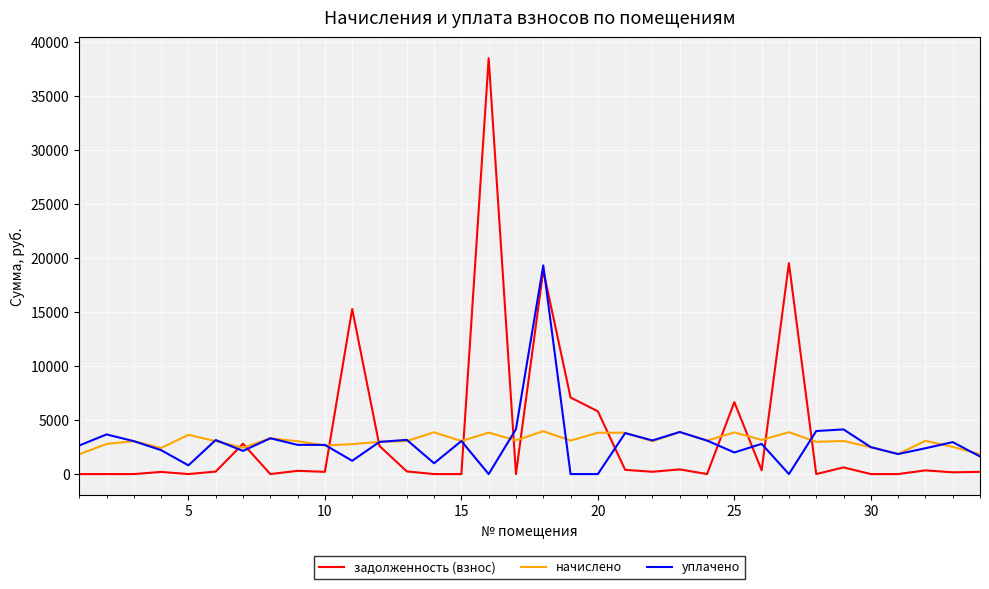

What is the greatest value displayed?

38508.5